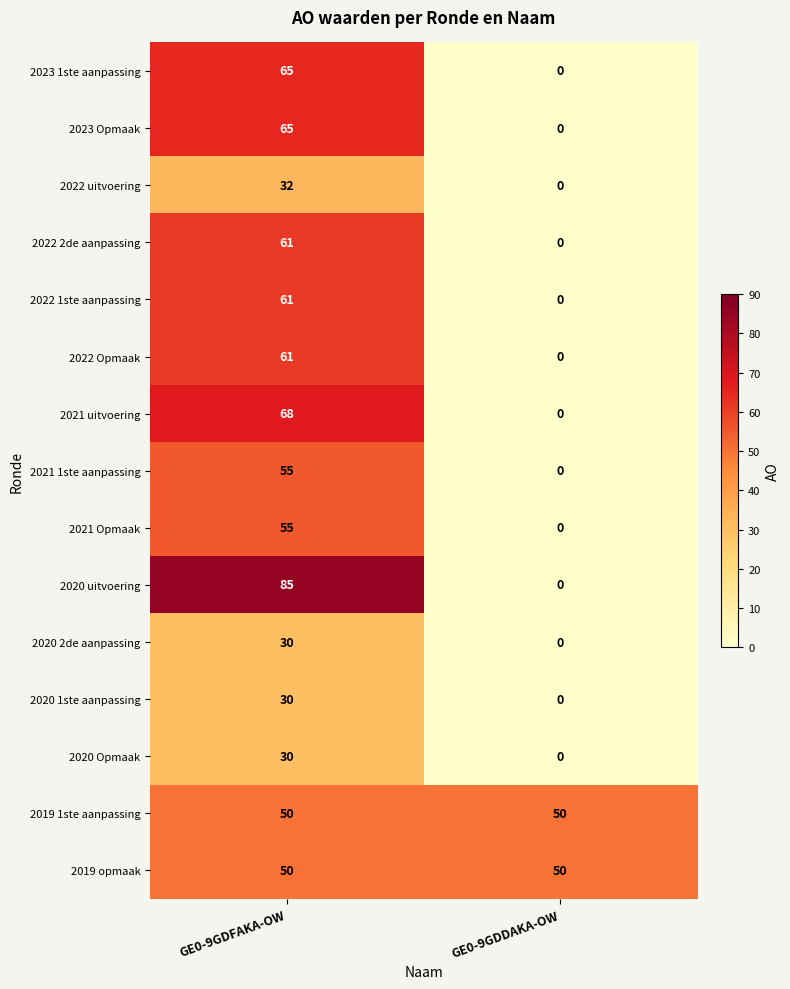

True or false: 2020 Opmaak has a value of 18 at GE0-9GDDAKA-OW.

False